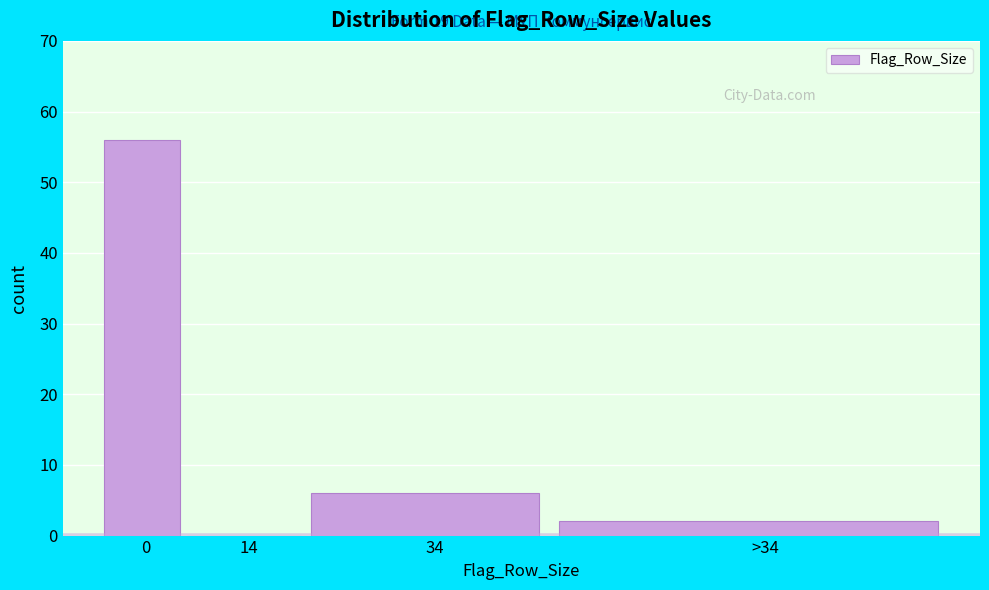

Reading left to right, transcribe all the data shown in this chart.

0=56	14=0	34=6	>34=2